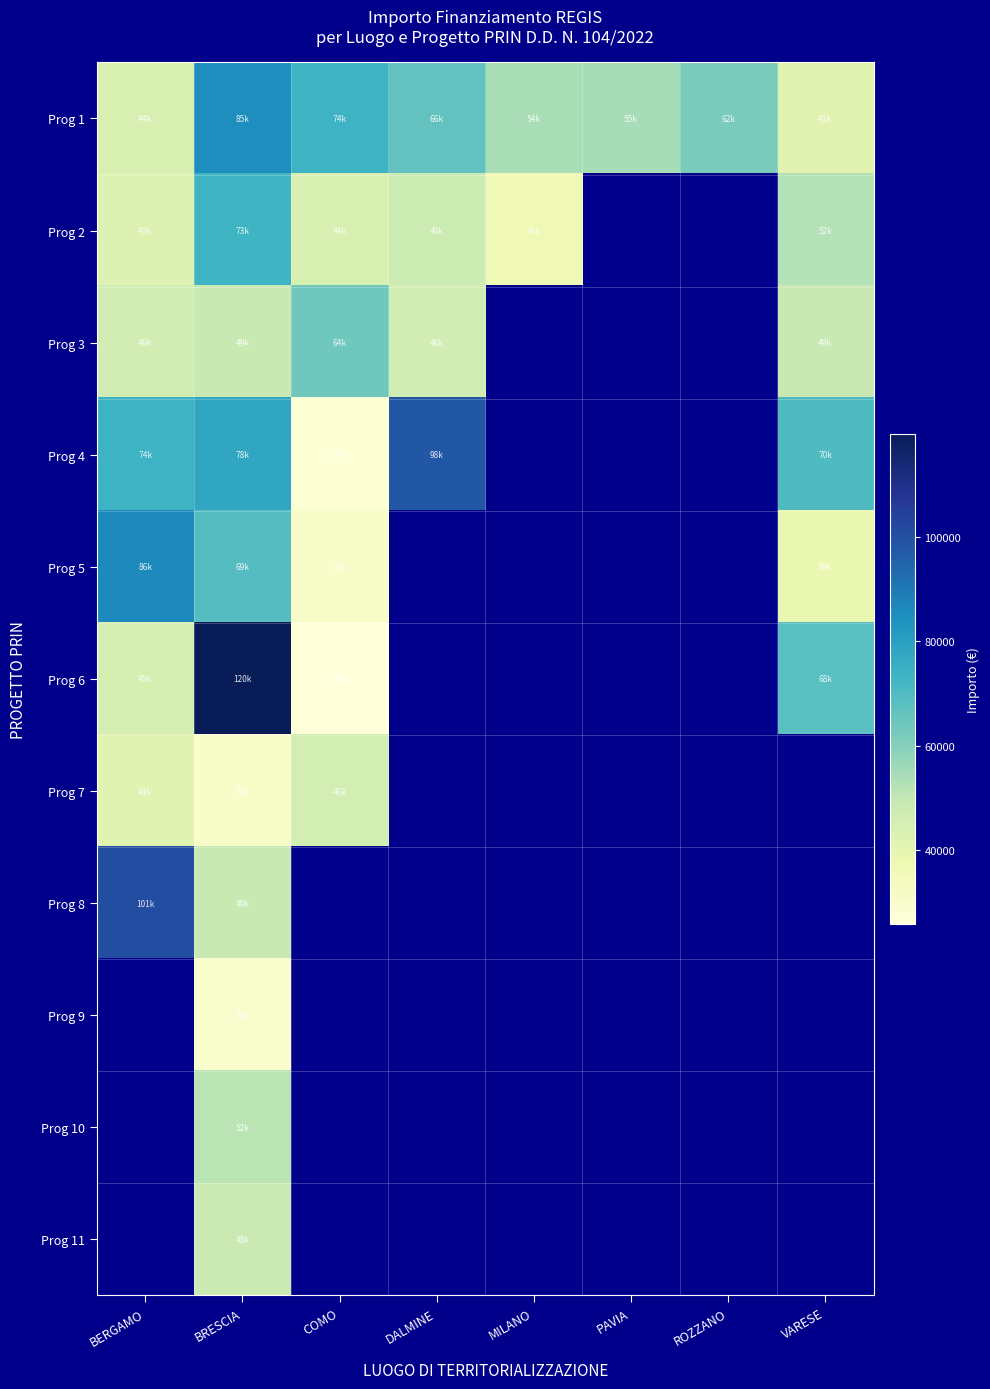

True or false: Prog 4 has a value of 46424.6 at BERGAMO.

False